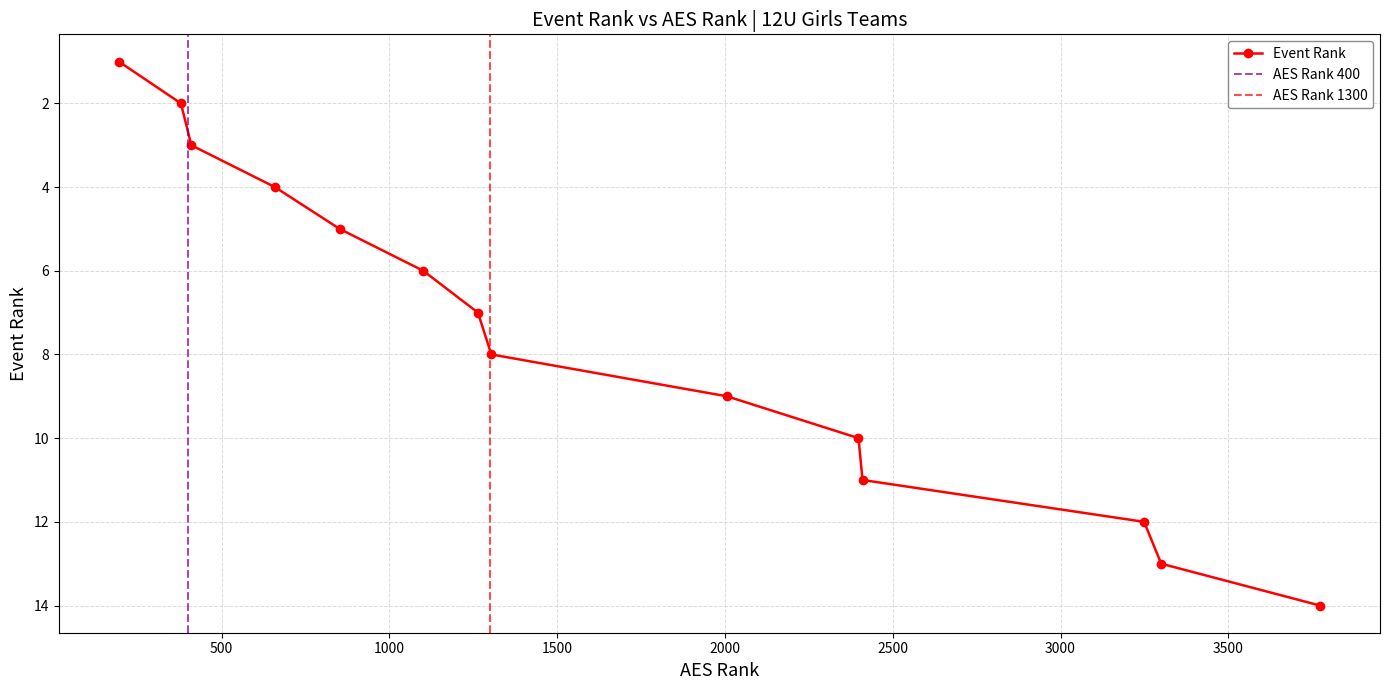

What is the highest value of the Event Rank series?

14